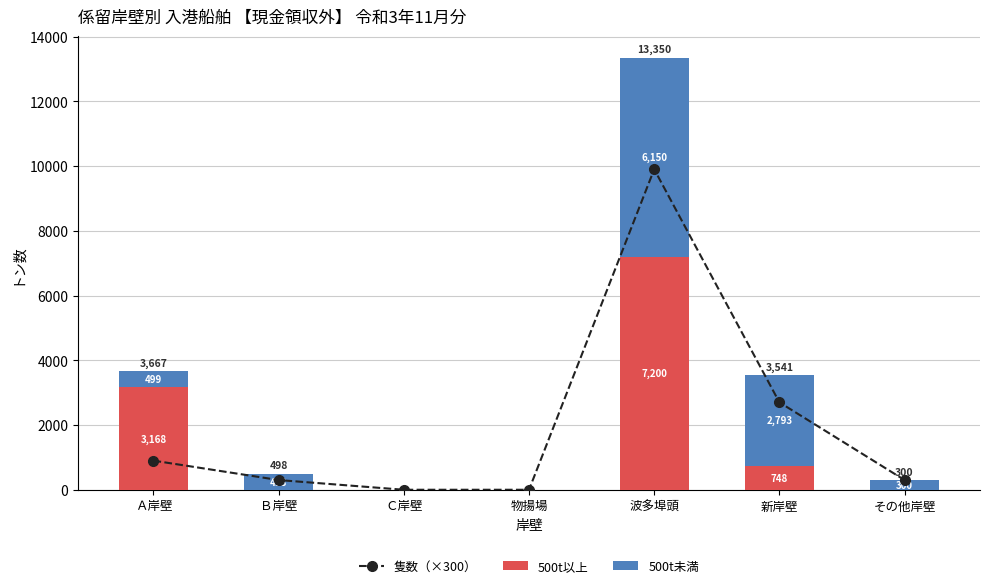

What are all the series names shown in the legend?

隻数（×300）, 500t以上, 500t未満